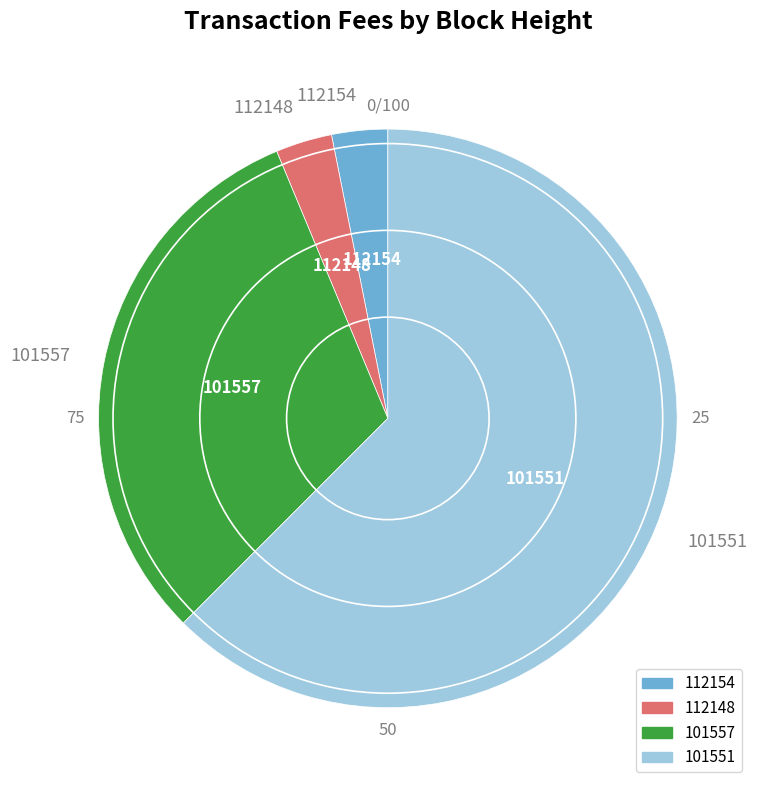

Which has a higher value, 101551 or 101557?

101551